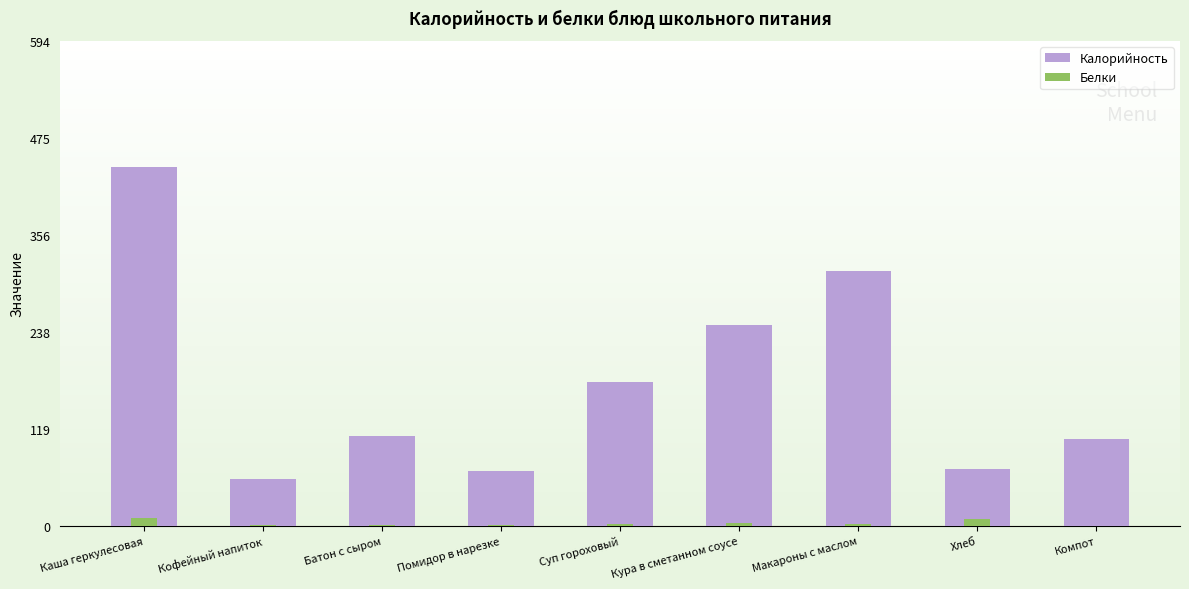

List the series in order of their peak value, highest first.

Калорийность, Белки